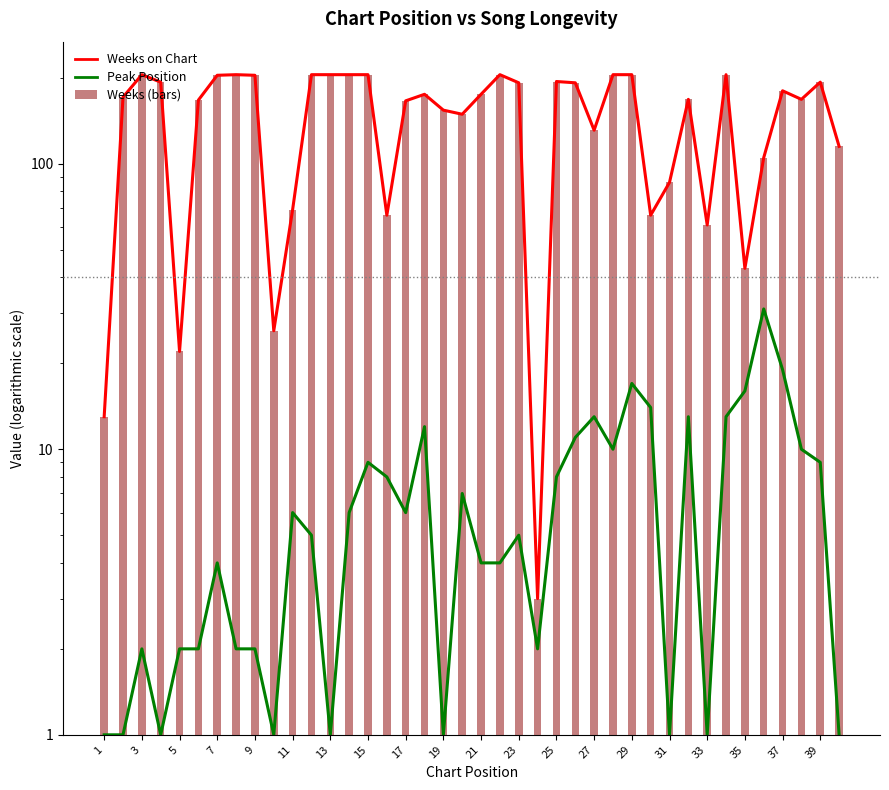

Which series has the largest total across all categories?

Weeks on Chart